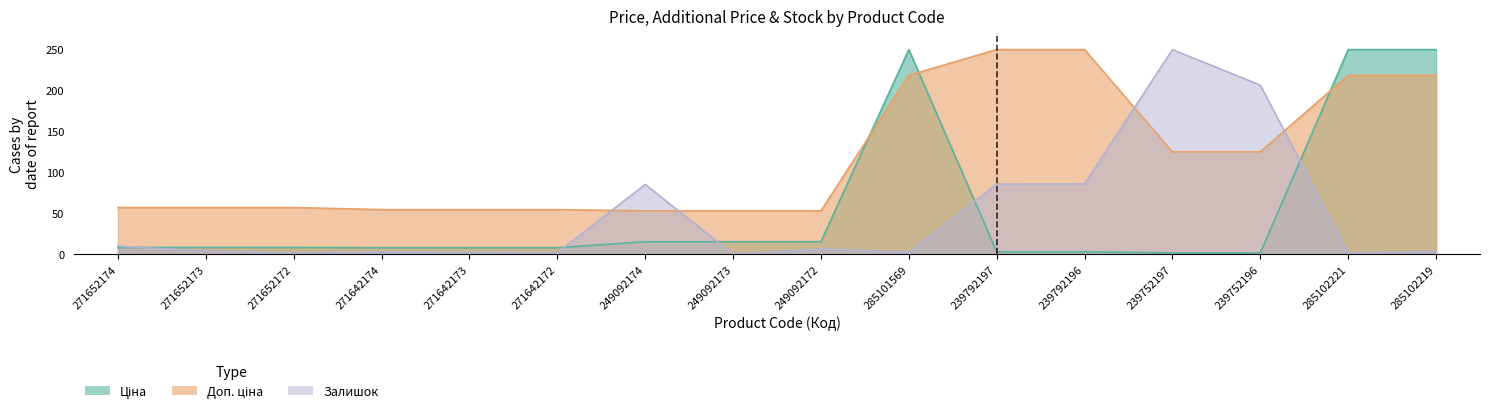

True or false: Ціна and Залишок intersect in this chart.

True